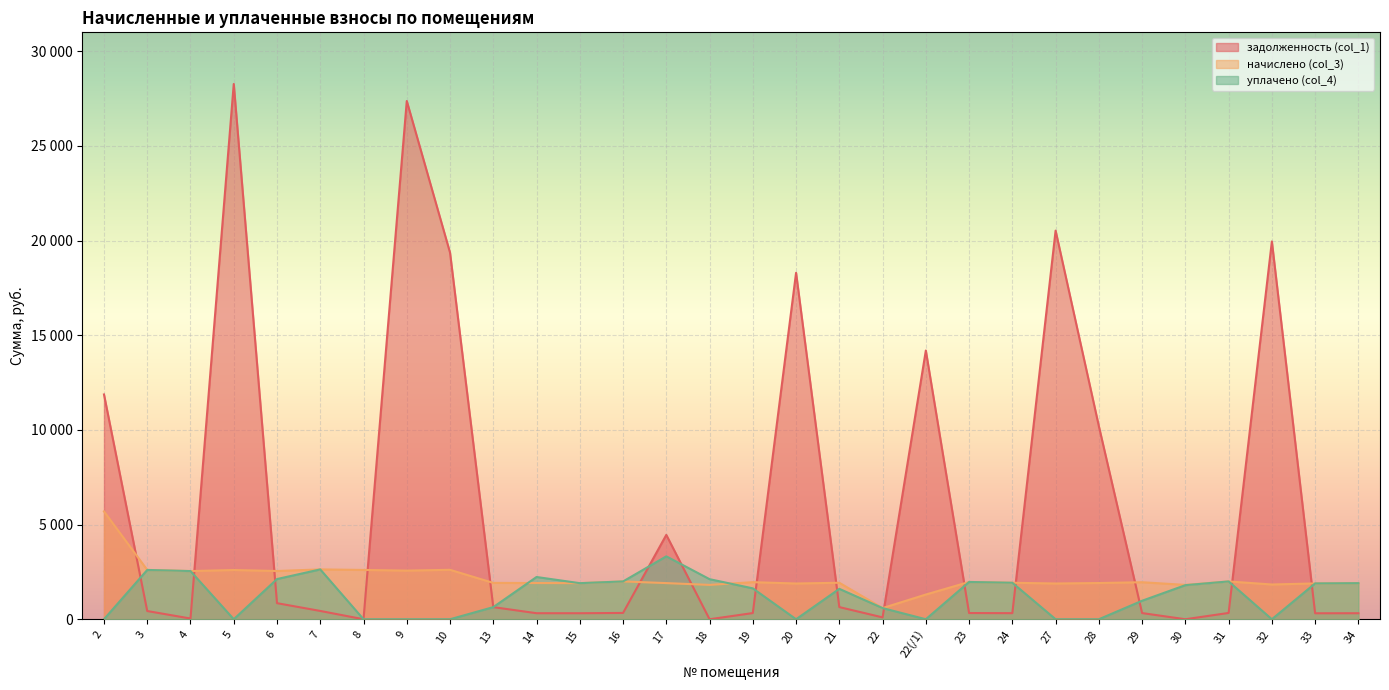

How many times do начислено (col_3) and уплачено (col_4) cross each other?

3